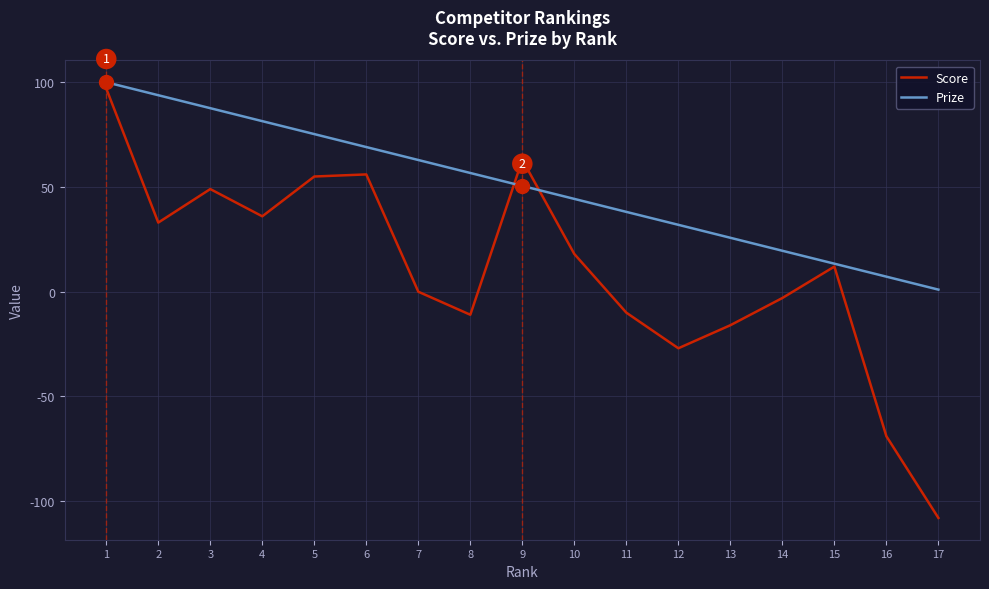

List the series in order of their overall mean, highest first.

Prize, Score